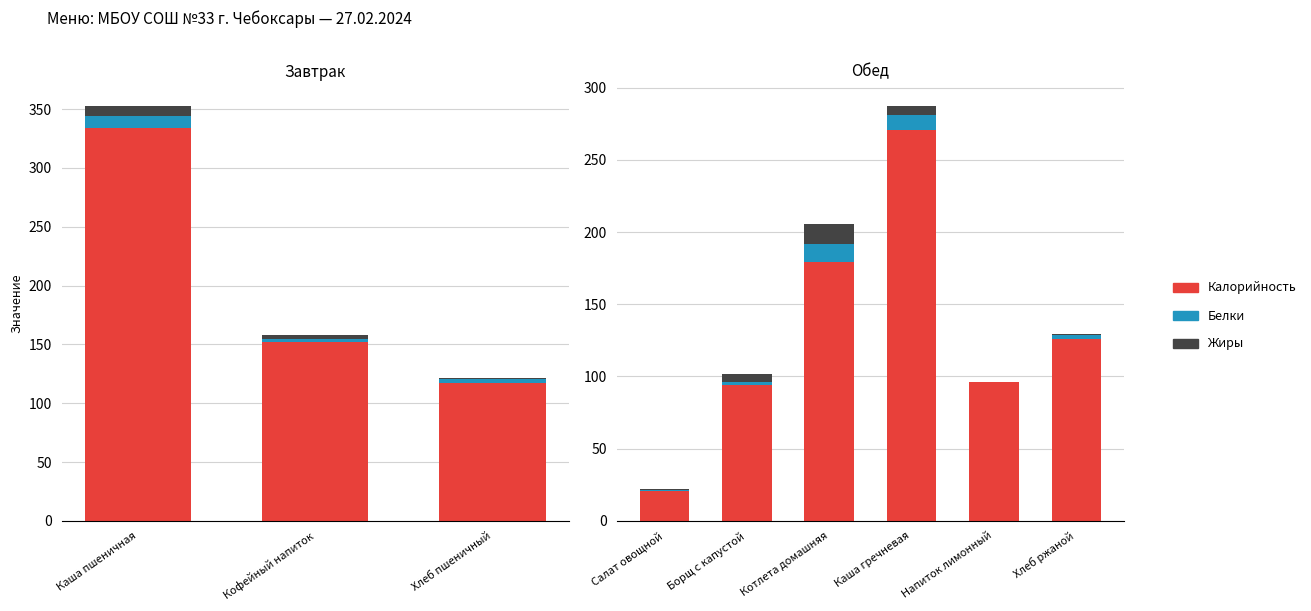

What position from the left is Хлеб ржаной?

6